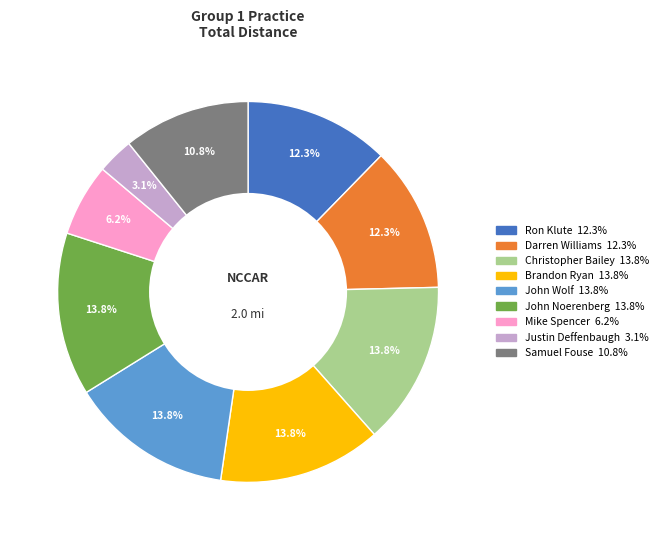

Which has a higher value, Mike Spencer or Ron Klute?

Ron Klute